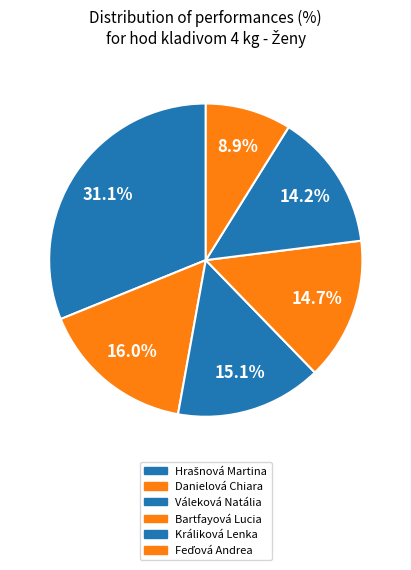

What is the change in value from Hrašnová Martina to Váleková Natália?

-35.8